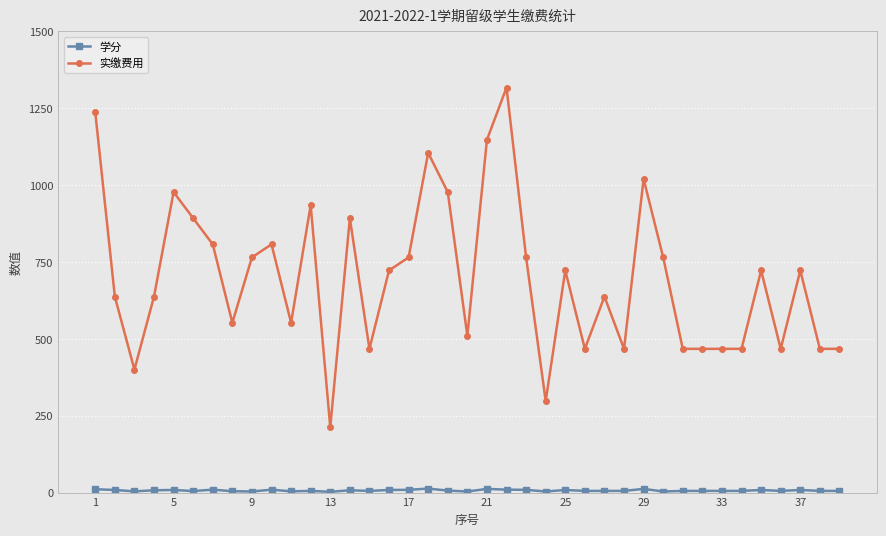

Is this an area chart (filled region under the line)?

No